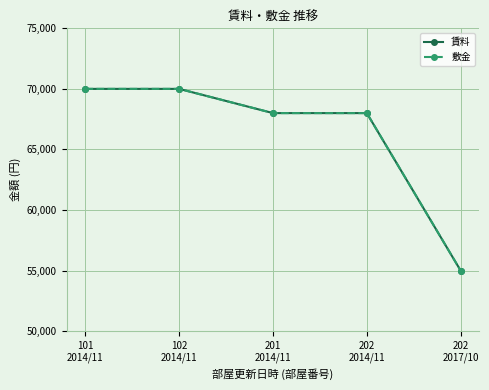

Reading left to right, transcribe all the data shown in this chart.

賃料: 70000	70000	68000	68000	55000
敷金: 70000	70000	68000	68000	55000